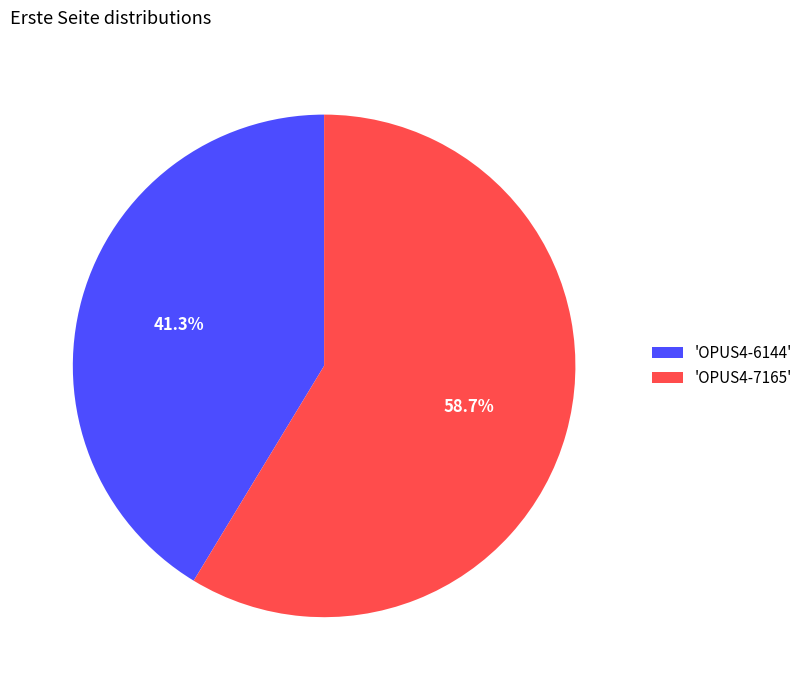

What percentage do 'OPUS4-6144' and 'OPUS4-7165' together represent?

100.0%